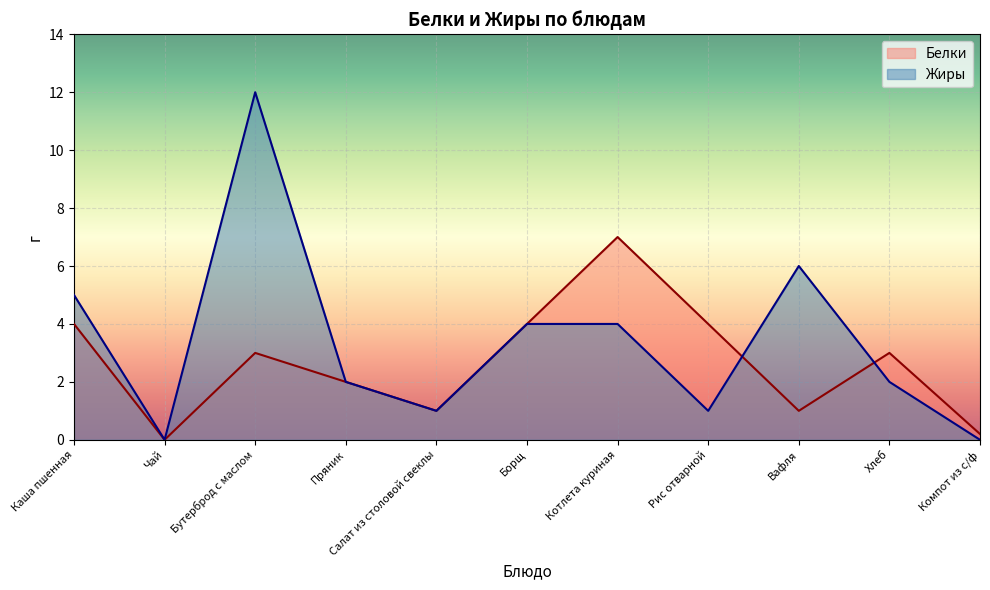

What is the difference between the highest and lowest values at Рис отварной?

3.0